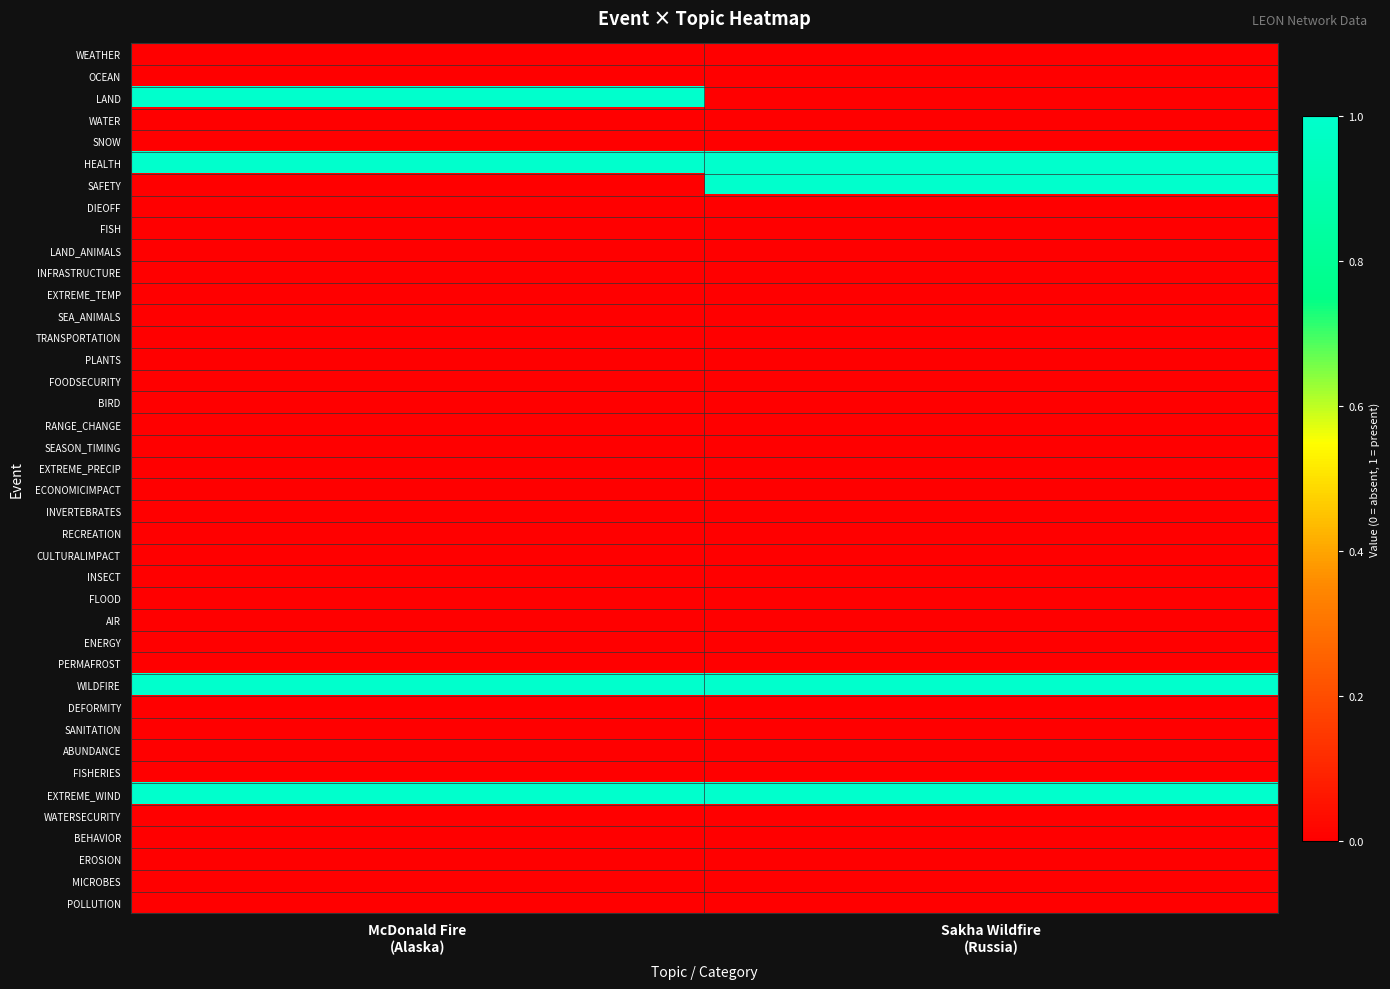

Reading left to right, list all the values displayed in this chart.

WEATHER: McDonald Fire
(Alaska)=0	Sakha Wildfire
(Russia)=0
OCEAN: McDonald Fire
(Alaska)=0	Sakha Wildfire
(Russia)=0
LAND: McDonald Fire
(Alaska)=1	Sakha Wildfire
(Russia)=0
WATER: McDonald Fire
(Alaska)=0	Sakha Wildfire
(Russia)=0
SNOW: McDonald Fire
(Alaska)=0	Sakha Wildfire
(Russia)=0
HEALTH: McDonald Fire
(Alaska)=1	Sakha Wildfire
(Russia)=1
SAFETY: McDonald Fire
(Alaska)=0	Sakha Wildfire
(Russia)=1
DIEOFF: McDonald Fire
(Alaska)=0	Sakha Wildfire
(Russia)=0
FISH: McDonald Fire
(Alaska)=0	Sakha Wildfire
(Russia)=0
LAND_ANIMALS: McDonald Fire
(Alaska)=0	Sakha Wildfire
(Russia)=0
INFRASTRUCTURE: McDonald Fire
(Alaska)=0	Sakha Wildfire
(Russia)=0
EXTREME_TEMP: McDonald Fire
(Alaska)=0	Sakha Wildfire
(Russia)=0
SEA_ANIMALS: McDonald Fire
(Alaska)=0	Sakha Wildfire
(Russia)=0
TRANSPORTATION: McDonald Fire
(Alaska)=0	Sakha Wildfire
(Russia)=0
PLANTS: McDonald Fire
(Alaska)=0	Sakha Wildfire
(Russia)=0
FOODSECURITY: McDonald Fire
(Alaska)=0	Sakha Wildfire
(Russia)=0
BIRD: McDonald Fire
(Alaska)=0	Sakha Wildfire
(Russia)=0
RANGE_CHANGE: McDonald Fire
(Alaska)=0	Sakha Wildfire
(Russia)=0
SEASON_TIMING: McDonald Fire
(Alaska)=0	Sakha Wildfire
(Russia)=0
EXTREME_PRECIP: McDonald Fire
(Alaska)=0	Sakha Wildfire
(Russia)=0
ECONOMICIMPACT: McDonald Fire
(Alaska)=0	Sakha Wildfire
(Russia)=0
INVERTEBRATES: McDonald Fire
(Alaska)=0	Sakha Wildfire
(Russia)=0
RECREATION: McDonald Fire
(Alaska)=0	Sakha Wildfire
(Russia)=0
CULTURALIMPACT: McDonald Fire
(Alaska)=0	Sakha Wildfire
(Russia)=0
INSECT: McDonald Fire
(Alaska)=0	Sakha Wildfire
(Russia)=0
FLOOD: McDonald Fire
(Alaska)=0	Sakha Wildfire
(Russia)=0
AIR: McDonald Fire
(Alaska)=0	Sakha Wildfire
(Russia)=0
ENERGY: McDonald Fire
(Alaska)=0	Sakha Wildfire
(Russia)=0
PERMAFROST: McDonald Fire
(Alaska)=0	Sakha Wildfire
(Russia)=0
WILDFIRE: McDonald Fire
(Alaska)=1	Sakha Wildfire
(Russia)=1
DEFORMITY: McDonald Fire
(Alaska)=0	Sakha Wildfire
(Russia)=0
SANITATION: McDonald Fire
(Alaska)=0	Sakha Wildfire
(Russia)=0
ABUNDANCE: McDonald Fire
(Alaska)=0	Sakha Wildfire
(Russia)=0
FISHERIES: McDonald Fire
(Alaska)=0	Sakha Wildfire
(Russia)=0
EXTREME_WIND: McDonald Fire
(Alaska)=1	Sakha Wildfire
(Russia)=1
WATERSECURITY: McDonald Fire
(Alaska)=0	Sakha Wildfire
(Russia)=0
BEHAVIOR: McDonald Fire
(Alaska)=0	Sakha Wildfire
(Russia)=0
EROSION: McDonald Fire
(Alaska)=0	Sakha Wildfire
(Russia)=0
MICROBES: McDonald Fire
(Alaska)=0	Sakha Wildfire
(Russia)=0
POLLUTION: McDonald Fire
(Alaska)=0	Sakha Wildfire
(Russia)=0